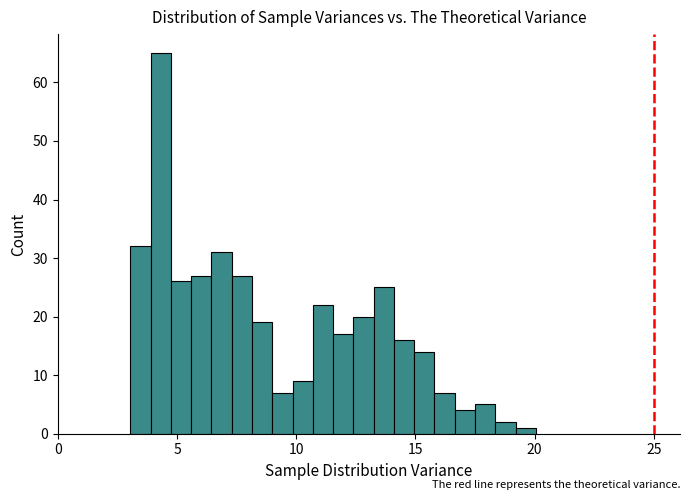

Around what value on the x-axis is the tallest bar? Give the approximate position of its centre, as read against the axis.

4.5